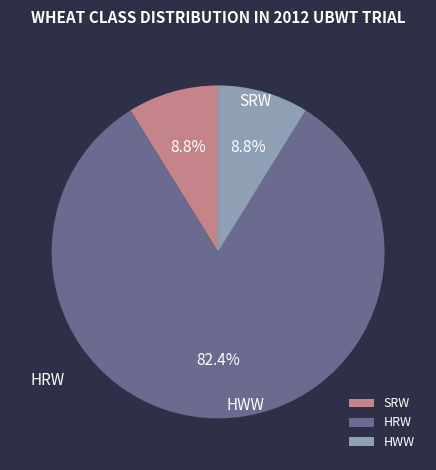

Is it true that HRW is 82% of the pie?

True